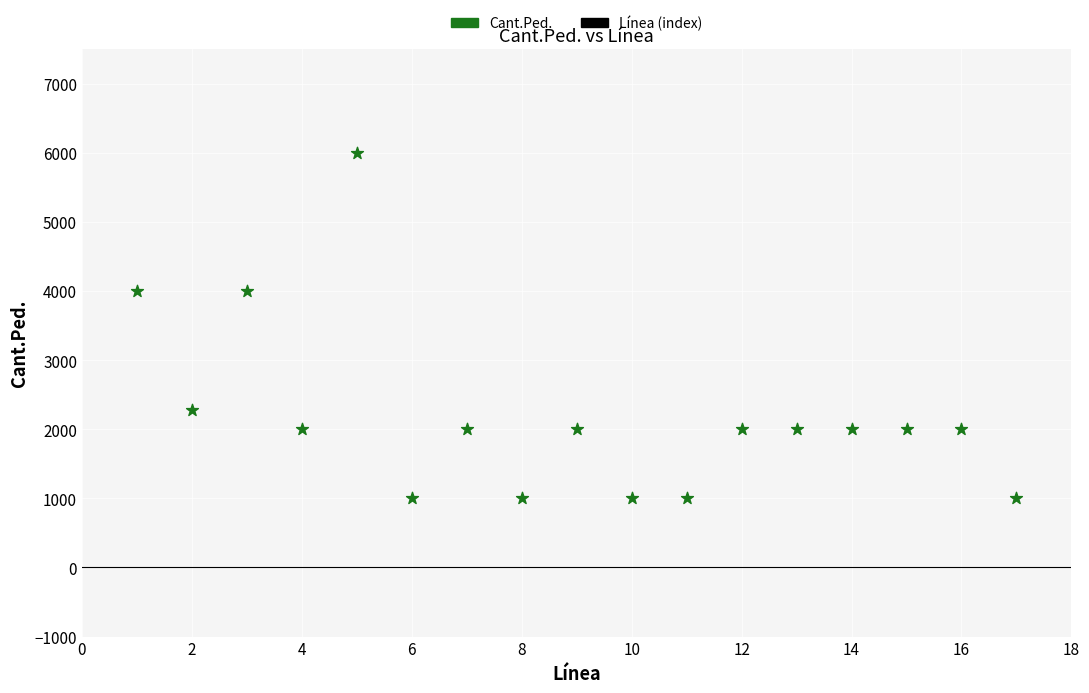

What is the range of X values (max minus min)?

16